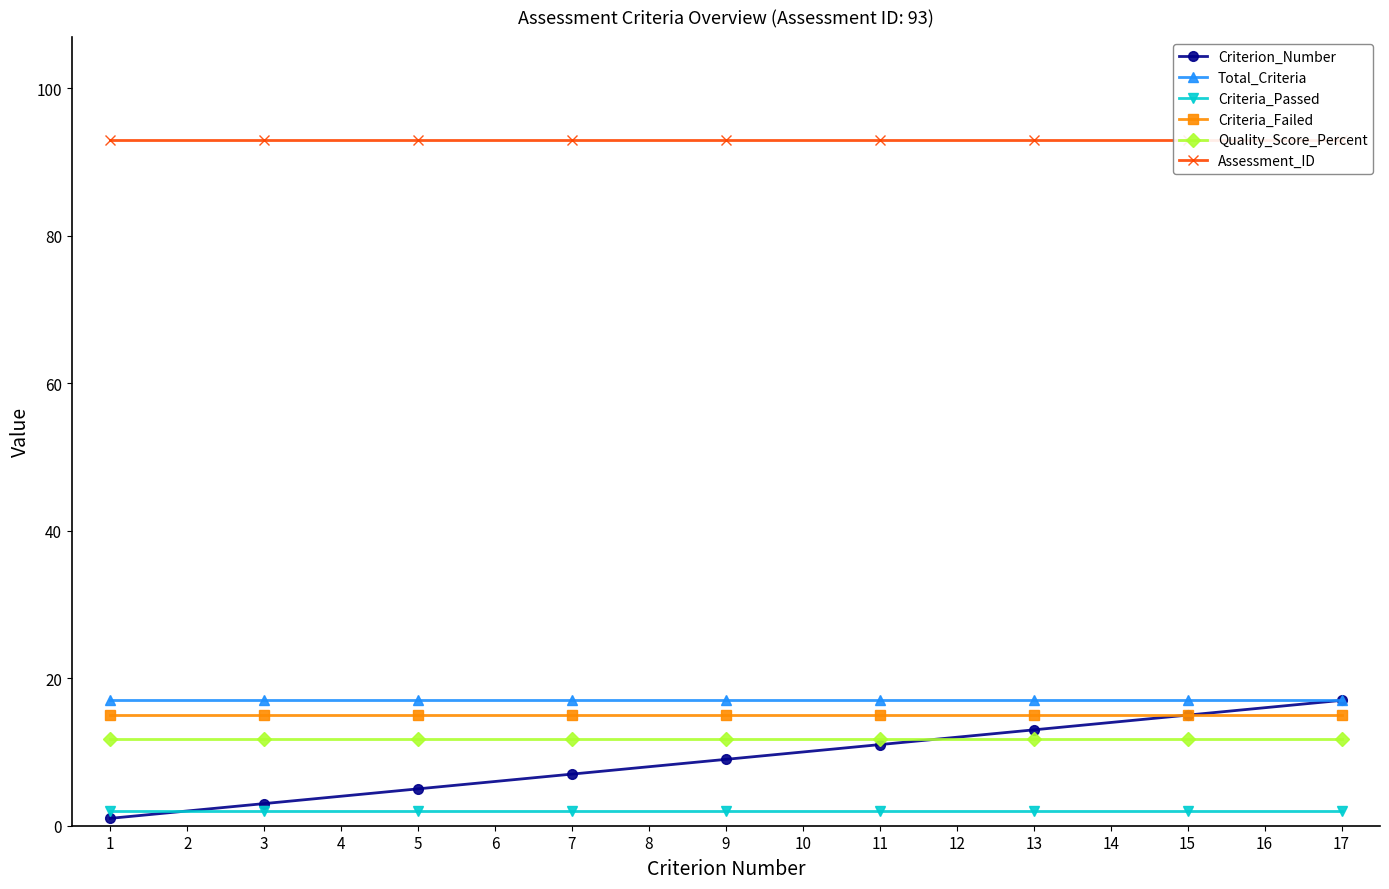

What is the value of the Total_Criteria point at the 3rd from the left?

17.0